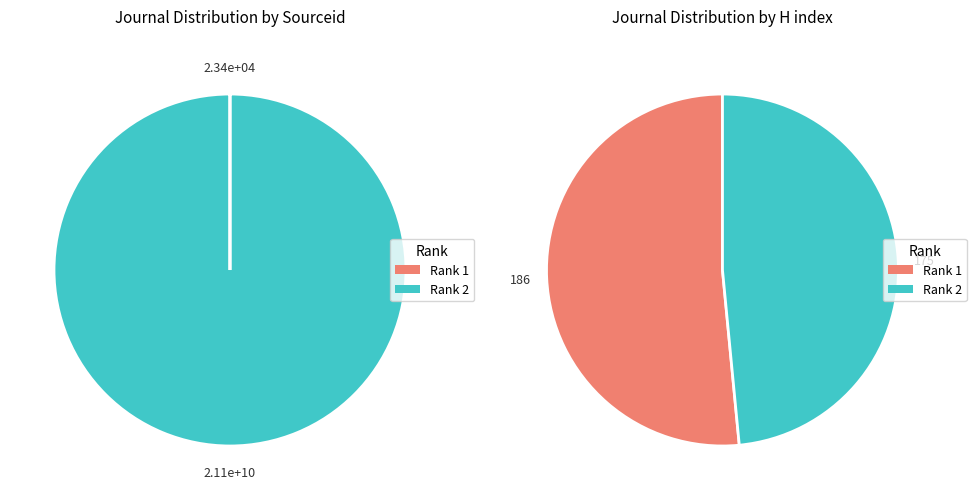

To the nearest percent, what percentage of the pie is Rank 2 (AAPP Atti)?

100%